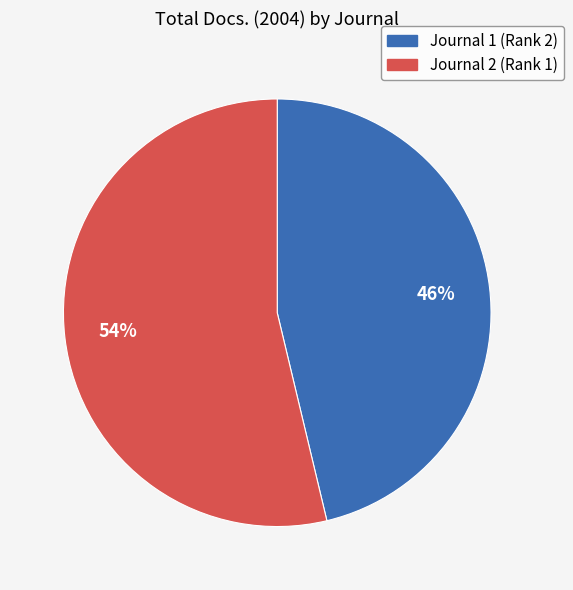

Is it true that Journal 1 (Rank 2) is 40% of the pie?

False